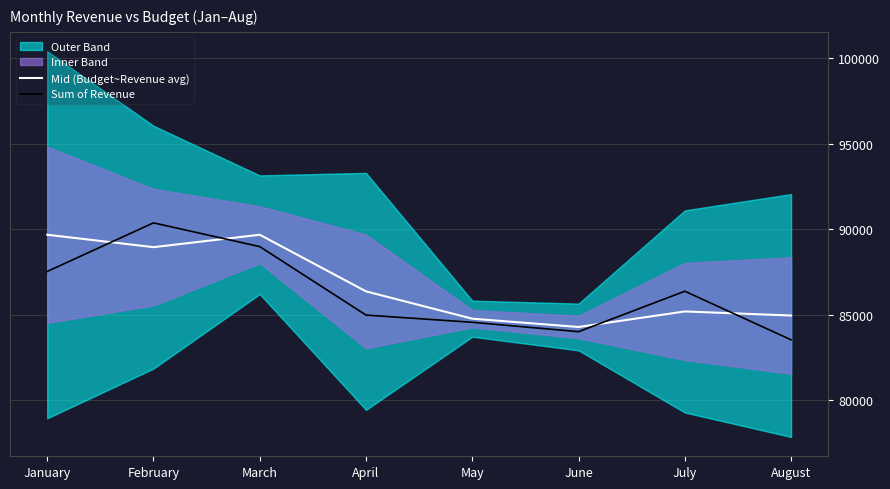

At how many categories does at least one series exceed 88260?

3